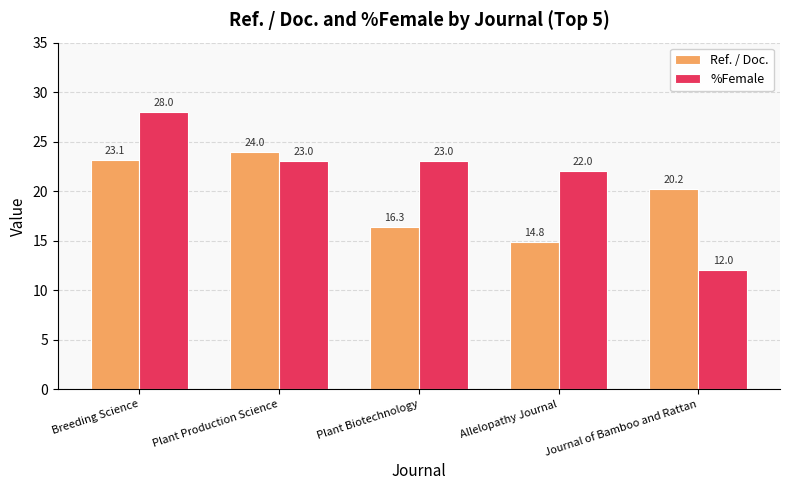

Rank the series at Breeding Science from highest to lowest value.

%Female, Ref. / Doc.